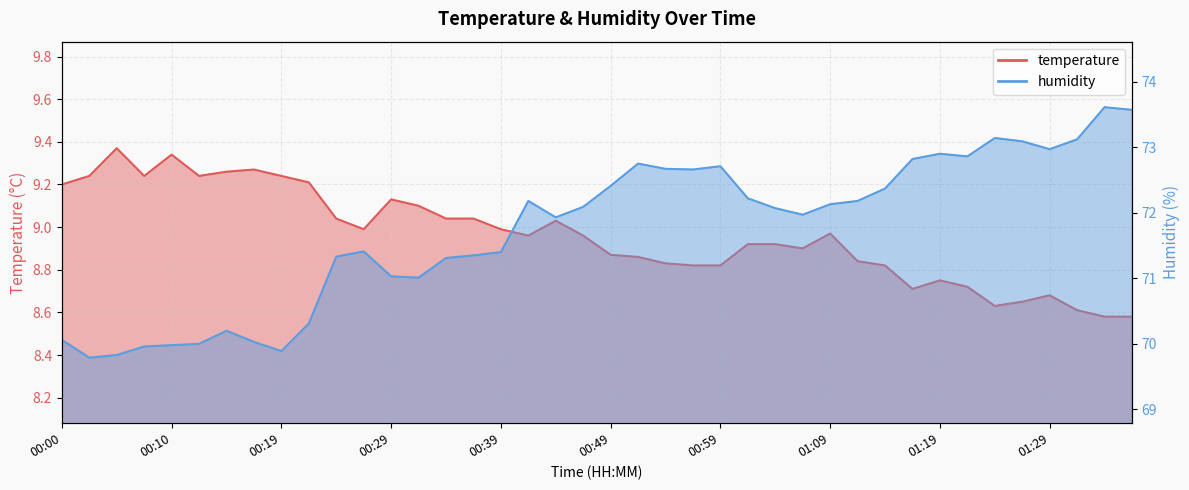

Reading left to right, list all the values displayed in this chart.

temperature: 9.2	9.2	9.4	9.2	9.3	9.2	9.3	9.3	9.2	9.2	9.0	9.0	9.1	9.1	9.0	9.0	9.0	9.0	9.0	9.0	8.9	8.9	8.8	8.8	8.8	8.9	8.9	8.9	9.0	8.8	8.8	8.7	8.8	8.7	8.6	8.7	8.7	8.6	8.6	8.6
humidity: 70.1	69.8	69.8	70.0	70.0	70.0	70.2	70.0	69.9	70.3	71.3	71.4	71.0	71.0	71.3	71.3	71.4	72.2	71.9	72.1	72.4	72.8	72.7	72.7	72.7	72.2	72.1	72.0	72.1	72.2	72.4	72.8	72.9	72.9	73.1	73.1	73.0	73.1	73.6	73.6